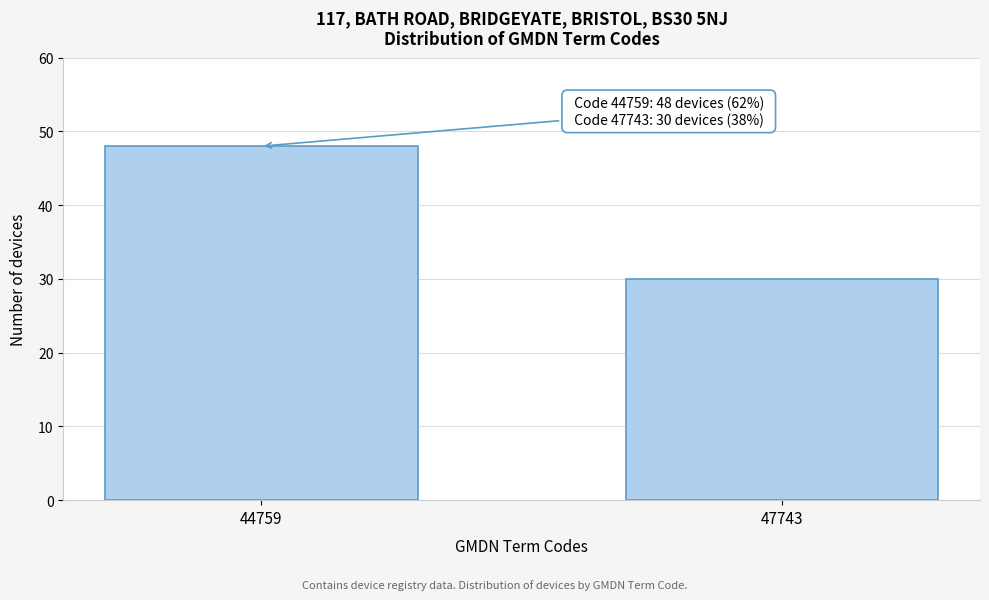

Reading right to left, extract all data points from this chart.

47743=30	44759=48